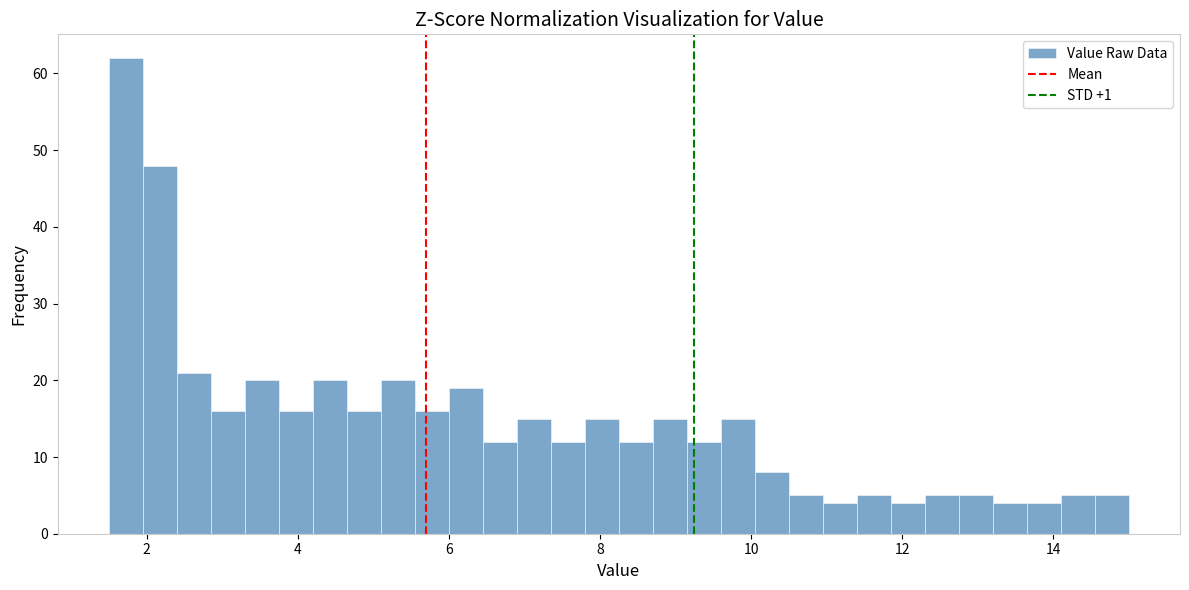

Around what value on the x-axis is the tallest bar? Give the approximate position of its centre, as read against the axis.

1.8